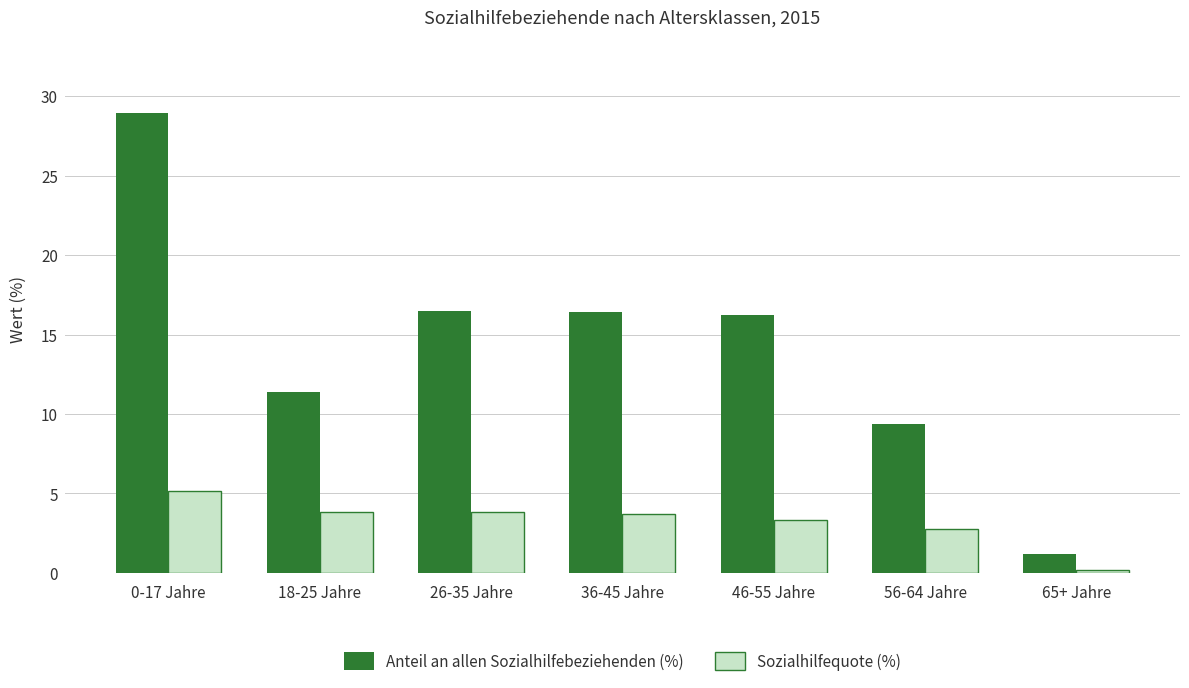

What is the label of the 1st bar from the left?

0-17 Jahre